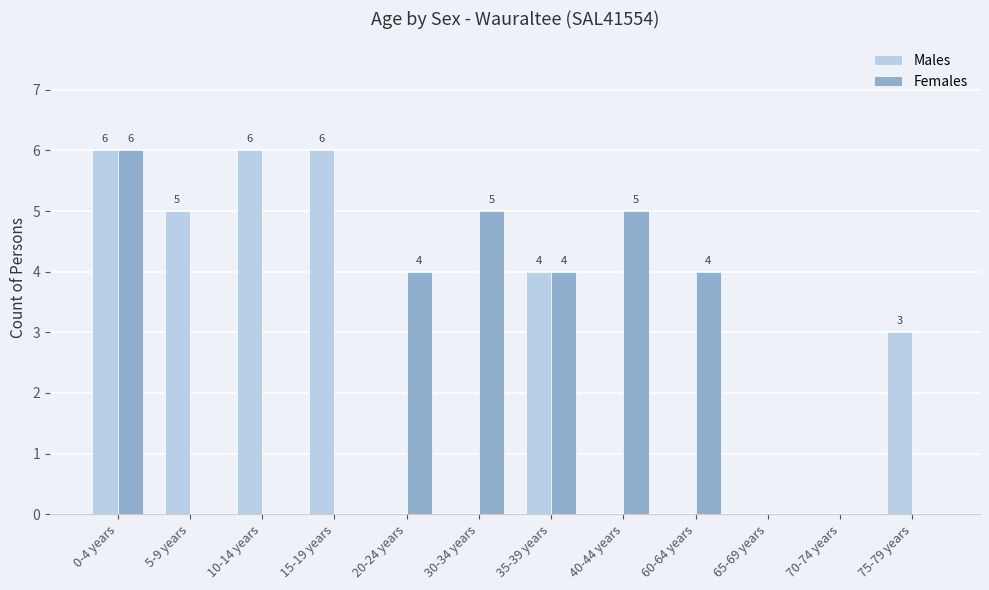

What is the total value across all series at 5-9 years?

5